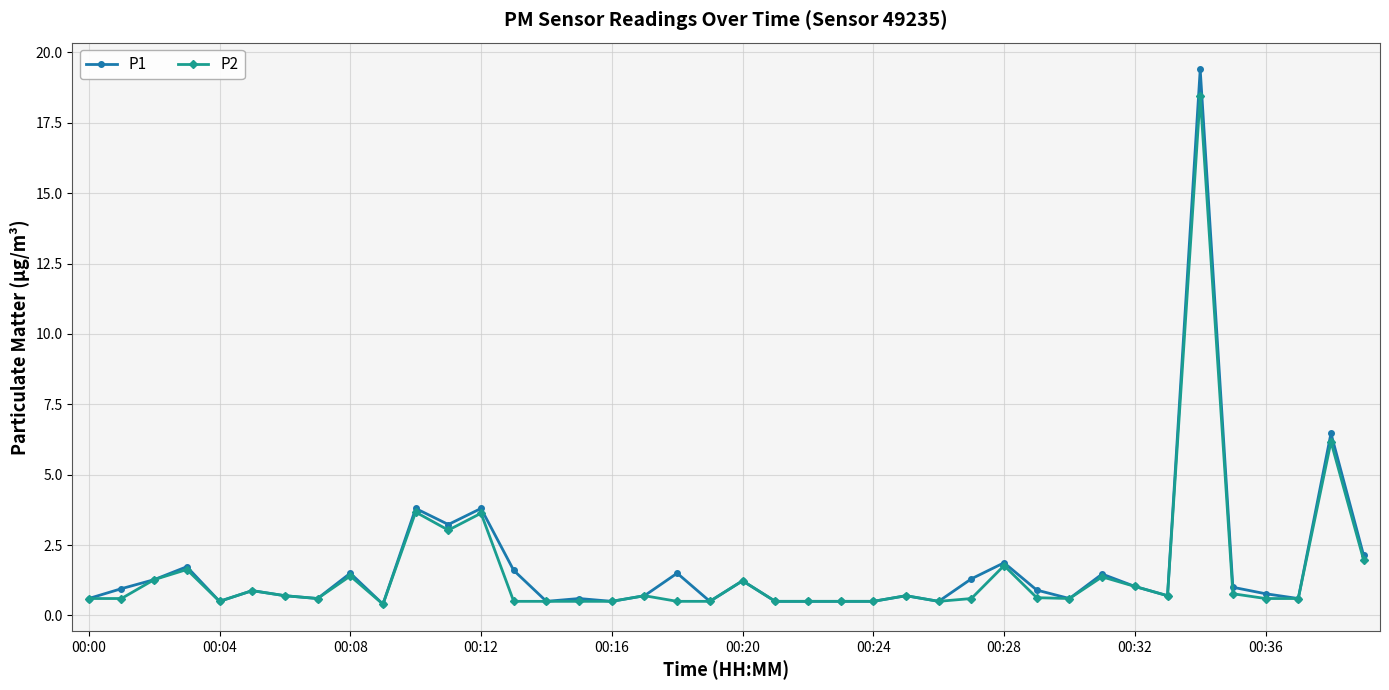

What is the maximum value for P1?

19.4